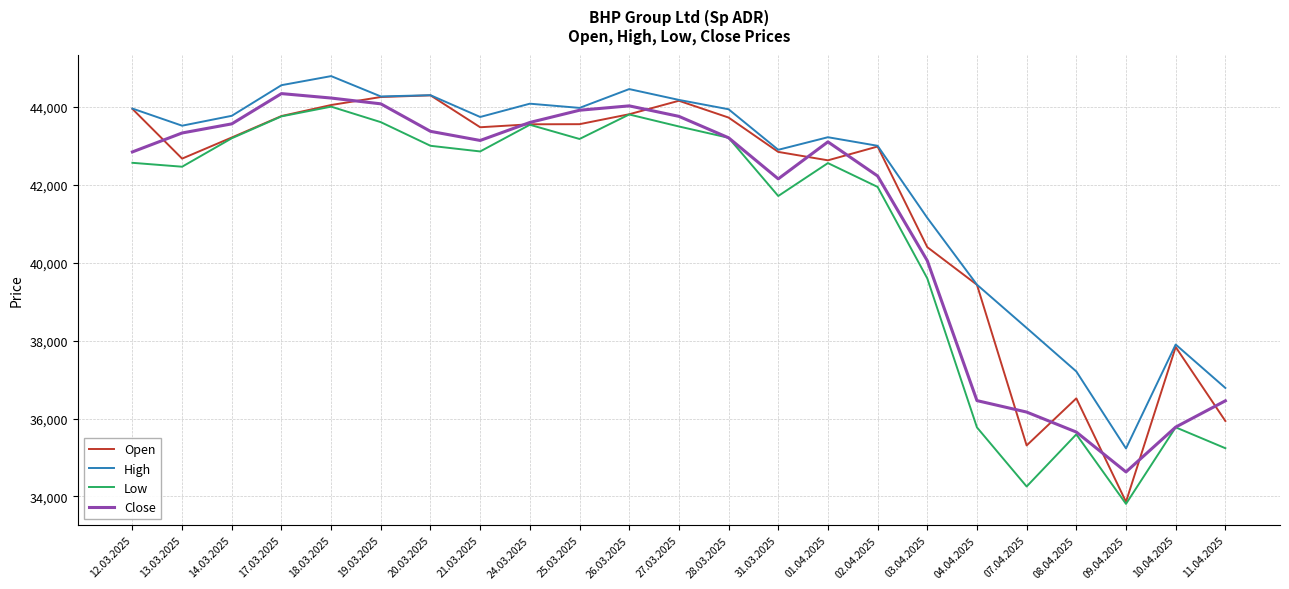

At which label does Close reach its peak?

17.03.2025